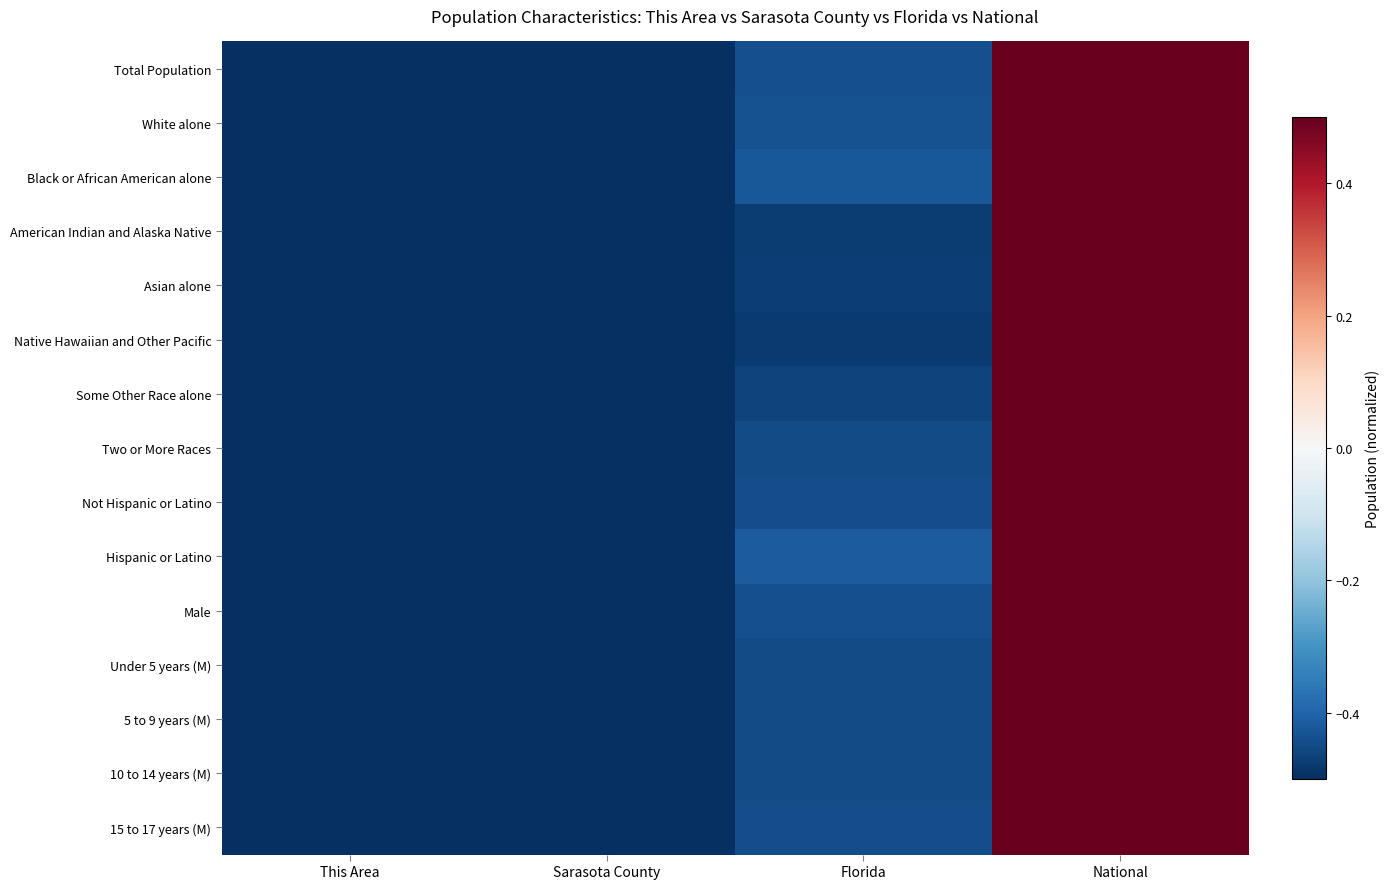

Reading left to right, list all the values displayed in this chart.

Total Population: This Area=-0.5	Sarasota County=-0.5	Florida=-0.4	National=0.5
White alone: This Area=-0.5	Sarasota County=-0.5	Florida=-0.4	National=0.5
Black or African American alone: This Area=-0.5	Sarasota County=-0.5	Florida=-0.4	National=0.5
American Indian and Alaska Native: This Area=-0.5	Sarasota County=-0.5	Florida=-0.5	National=0.5
Asian alone: This Area=-0.5	Sarasota County=-0.5	Florida=-0.5	National=0.5
Native Hawaiian and Other Pacific: This Area=-0.5	Sarasota County=-0.5	Florida=-0.5	National=0.5
Some Other Race alone: This Area=-0.5	Sarasota County=-0.5	Florida=-0.5	National=0.5
Two or More Races: This Area=-0.5	Sarasota County=-0.5	Florida=-0.4	National=0.5
Not Hispanic or Latino: This Area=-0.5	Sarasota County=-0.5	Florida=-0.4	National=0.5
Hispanic or Latino: This Area=-0.5	Sarasota County=-0.5	Florida=-0.4	National=0.5
Male: This Area=-0.5	Sarasota County=-0.5	Florida=-0.4	National=0.5
Under 5 years (M): This Area=-0.5	Sarasota County=-0.5	Florida=-0.4	National=0.5
5 to 9 years (M): This Area=-0.5	Sarasota County=-0.5	Florida=-0.4	National=0.5
10 to 14 years (M): This Area=-0.5	Sarasota County=-0.5	Florida=-0.4	National=0.5
15 to 17 years (M): This Area=-0.5	Sarasota County=-0.5	Florida=-0.4	National=0.5